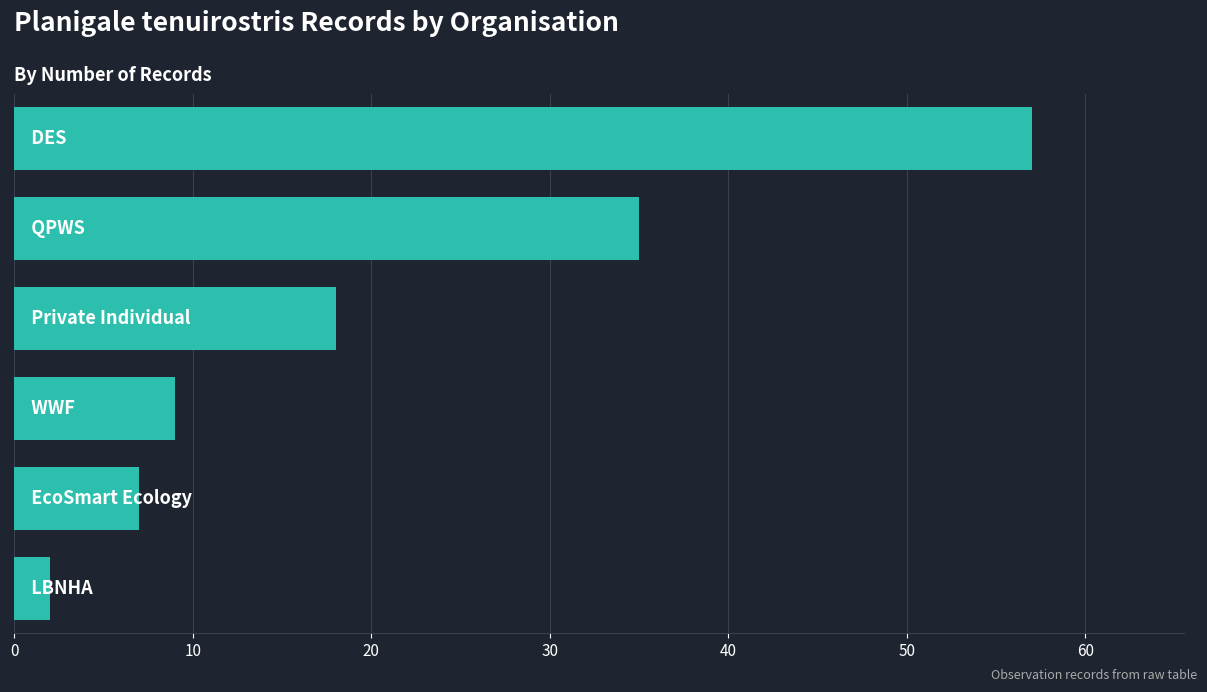

What is the difference between the maximum and minimum values?

55